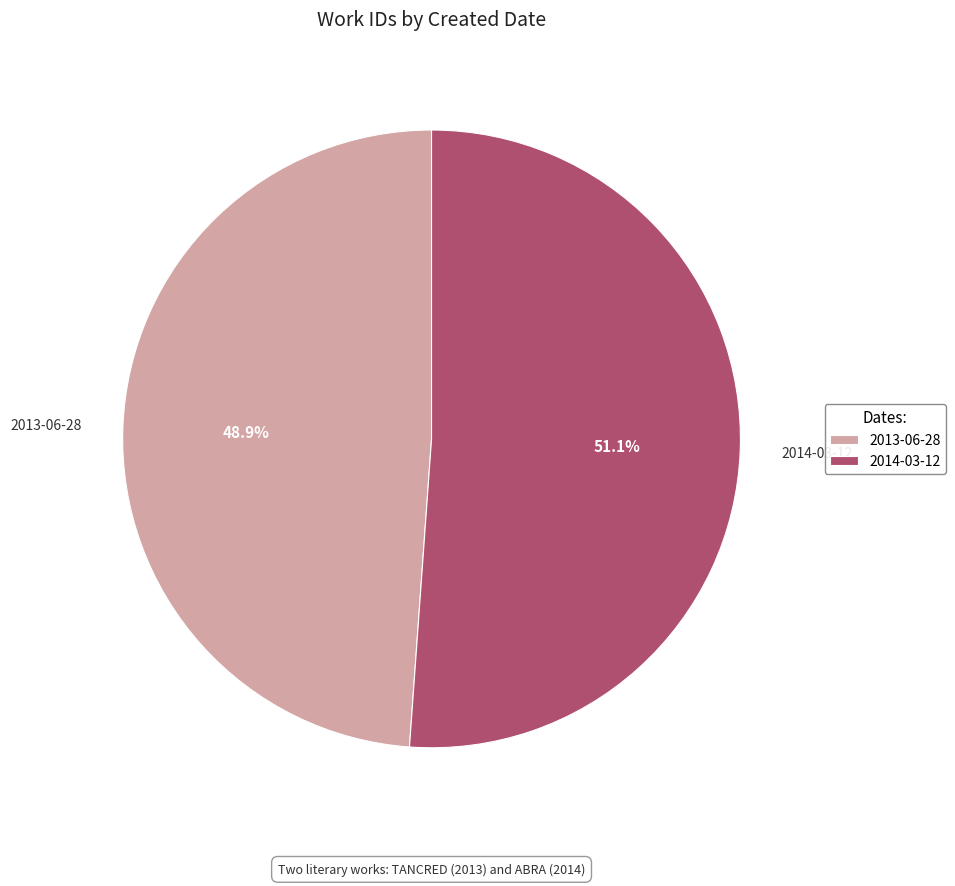

Is it true that 2013-06-28 is 49% of the pie?

True